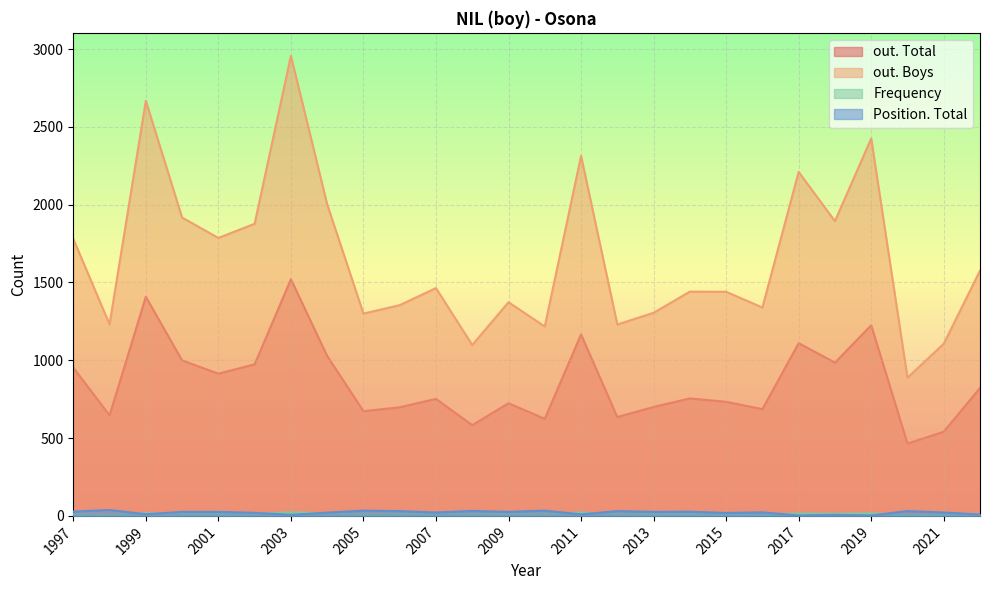

What is the difference between the out. Total values at 1999 and 2021?

867